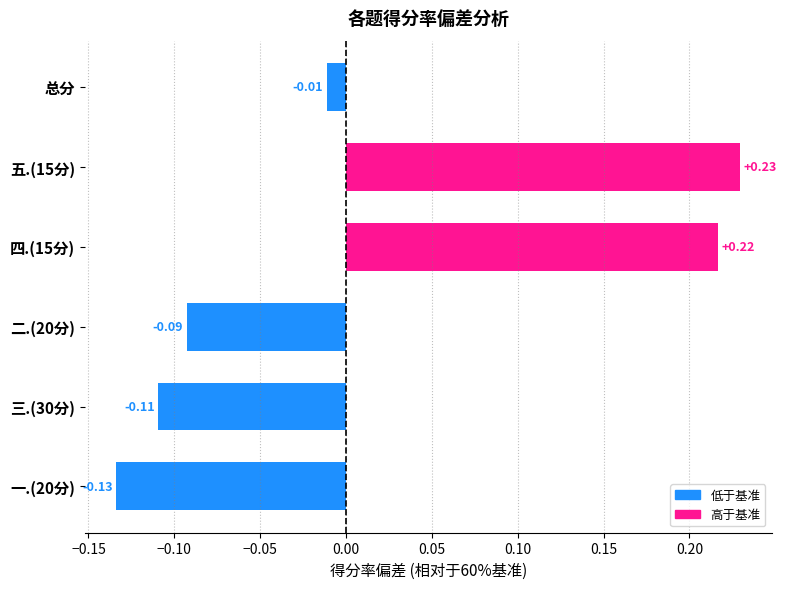

Rank the categories by value from lowest to highest.

一.(20分), 三.(30分), 二.(20分), 总分, 四.(15分), 五.(15分)